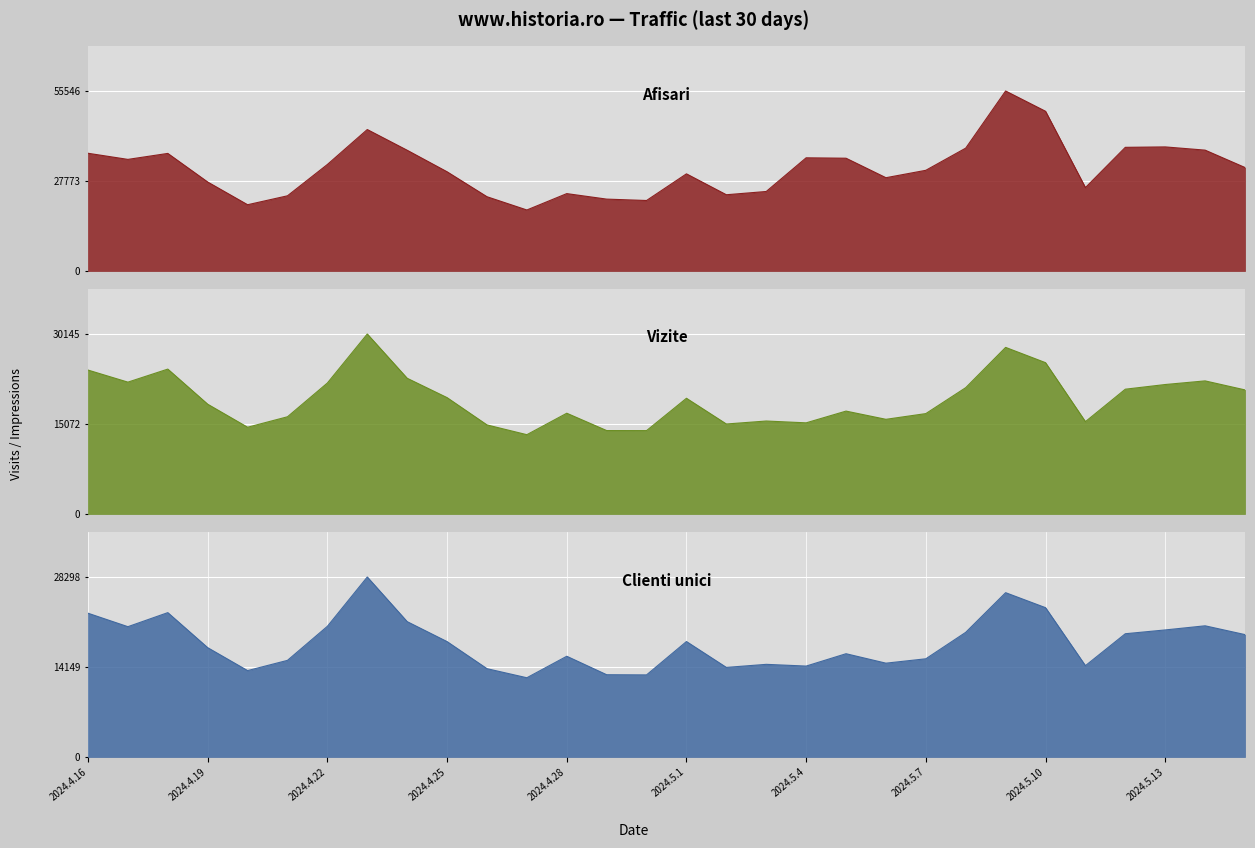

What is the greatest value displayed?

55546